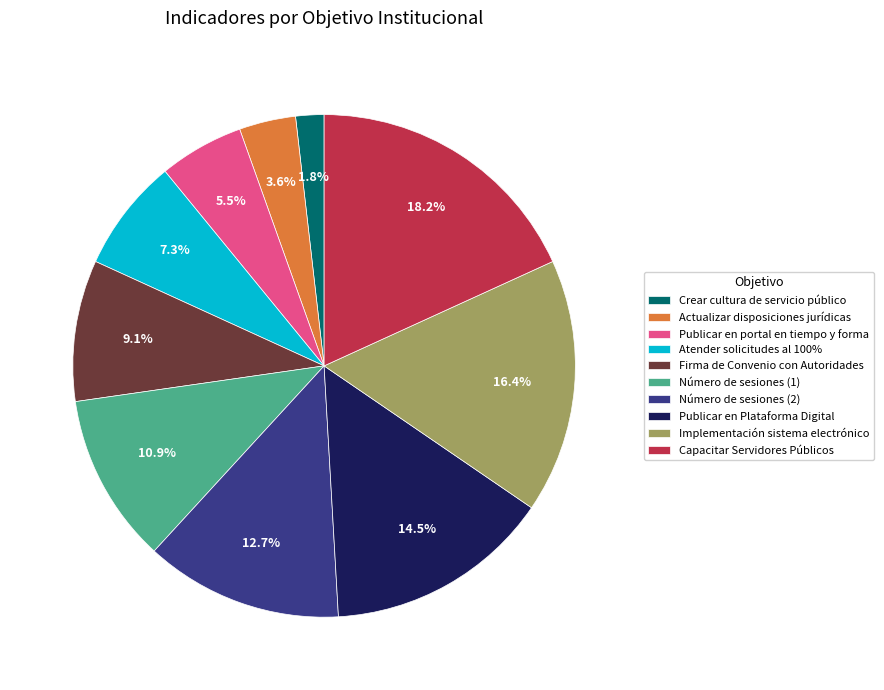

To the nearest percent, what is the average slice percentage?

10%